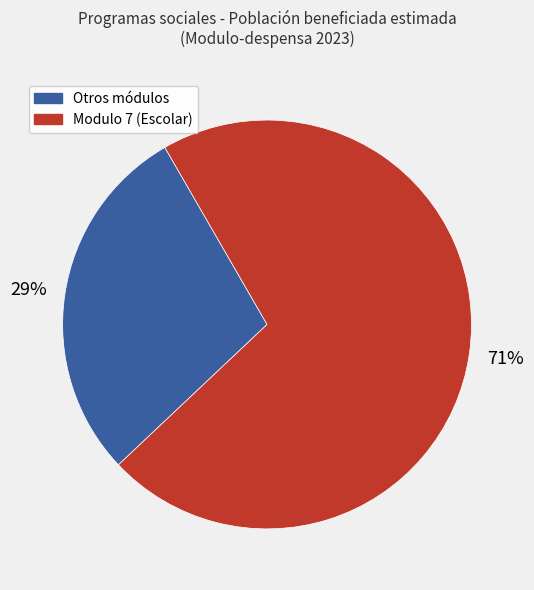

What is the largest slice in the pie chart?

Modulo 7 (Escolar)